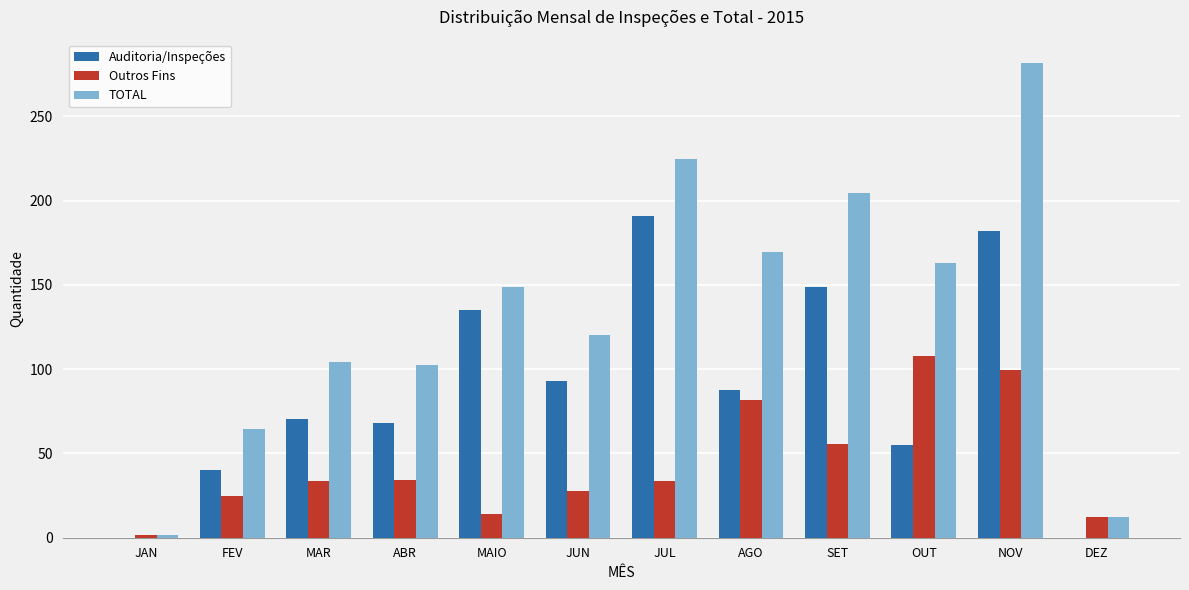

What is the maximum value shown in the chart?

281.5